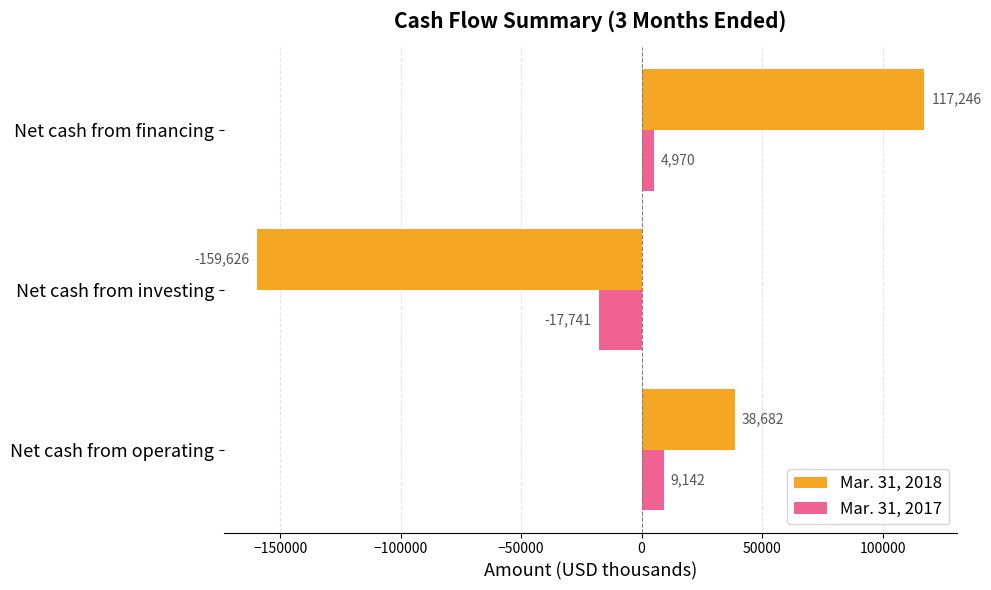

Count the Mar. 31, 2017 values in the range -17741 to 9142.

3